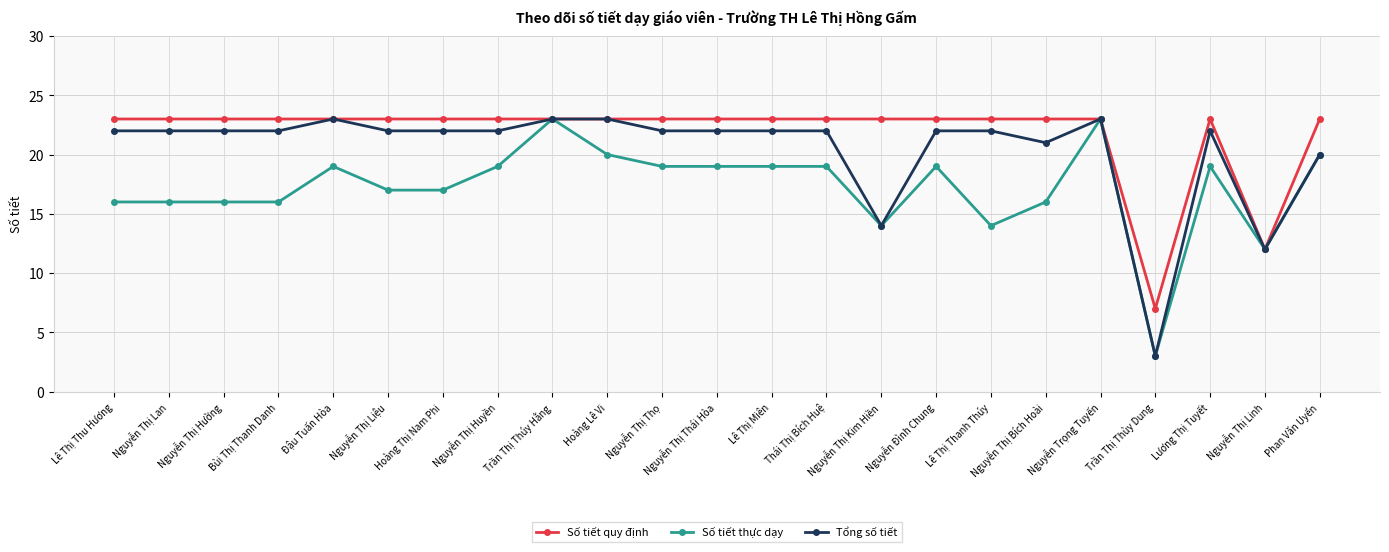

Is it true that Số tiết thực dạy equals 25 at Hoàng Thị Nam Phi?

False